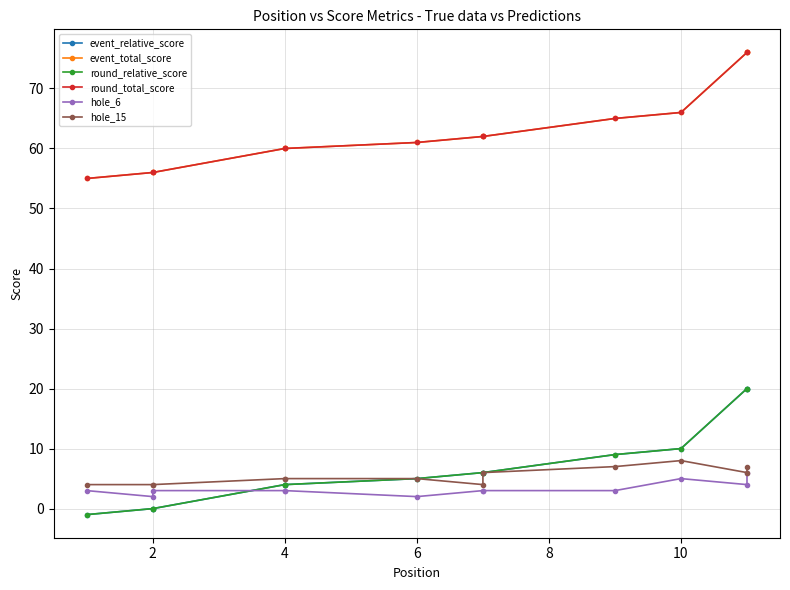

Where is hole_15 nearest to the value 6?

7